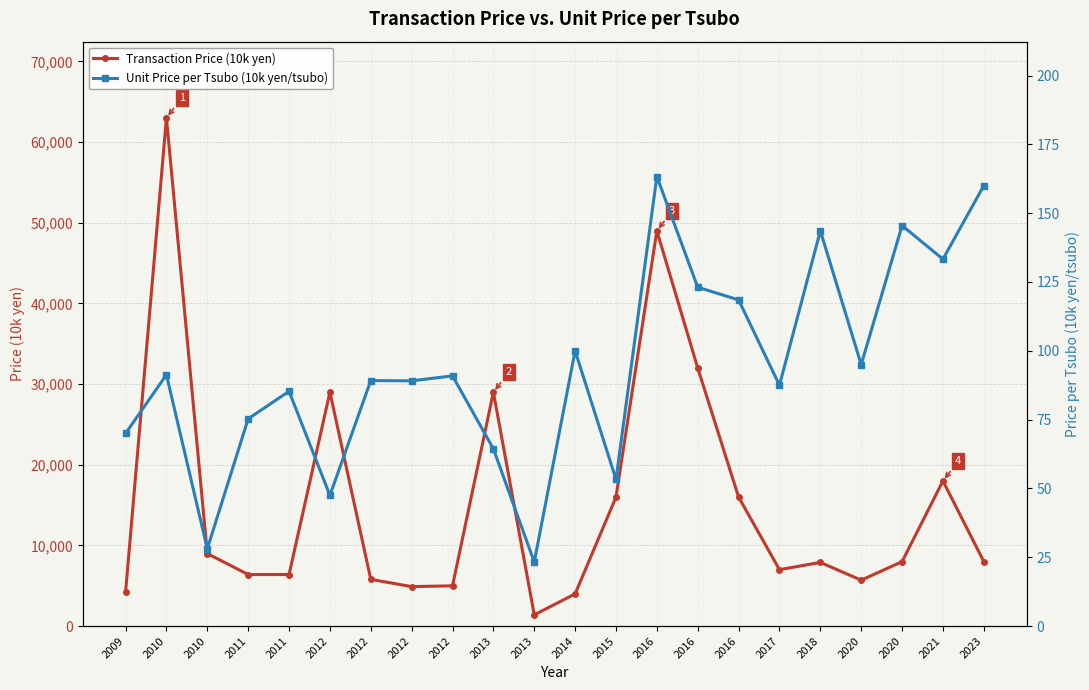

Reading left to right, what are all the values shown in this chart?

Transaction Price (10k yen): 2009=4200.0	2010=63000.0	2010=9000.0	2011=6400.0	2011=6400.0	2012=29000.0	2012=5800.0	2012=4900.0	2012=5000.0	2013=29000.0	2013=1400.0	2014=4000.0	2015=16000.0	2016=49000.0	2016=32000.0	2016=16000.0	2017=7000.0	2018=7900.0	2020=5700.0	2020=8000.0	2021=18000.0	2023=8000.0
Unit Price per Tsubo (10k yen/tsubo): 2009=70.0	2010=91.3	2010=28.1	2011=75.3	2011=85.3	2012=47.5	2012=89.2	2012=89.1	2012=90.9	2013=64.4	2013=23.3	2014=100.0	2015=53.3	2016=163.3	2016=123.1	2016=118.5	2017=87.5	2018=143.6	2020=95.0	2020=145.5	2021=133.3	2023=160.0